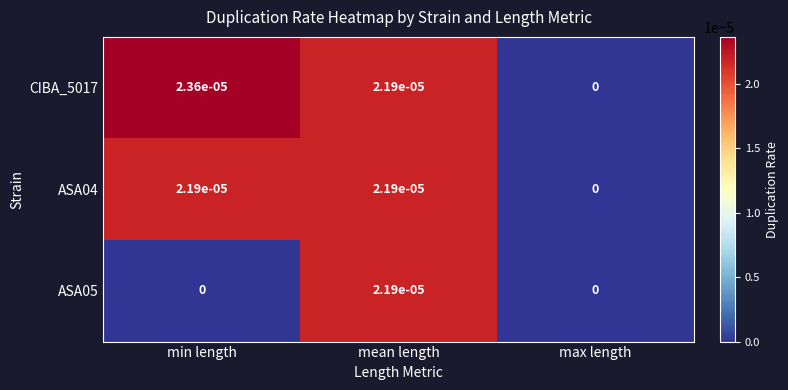

At which category is the sum across all series the highest?

mean length